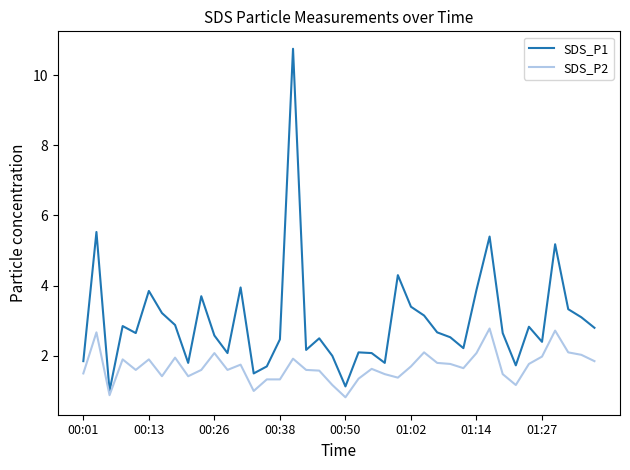

What is the maximum value for SDS_P1?

10.8